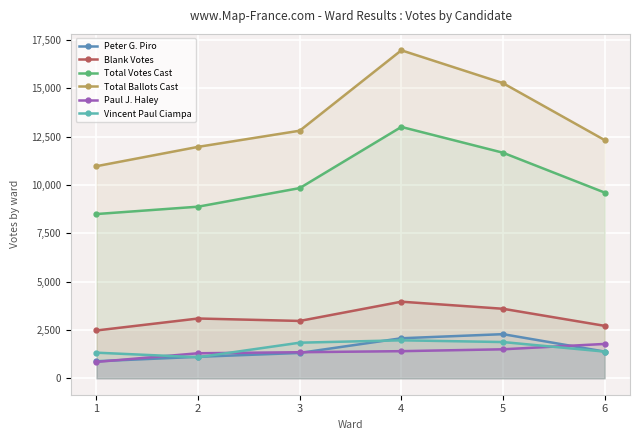

At which label is Blank Votes closest to 3220?

2